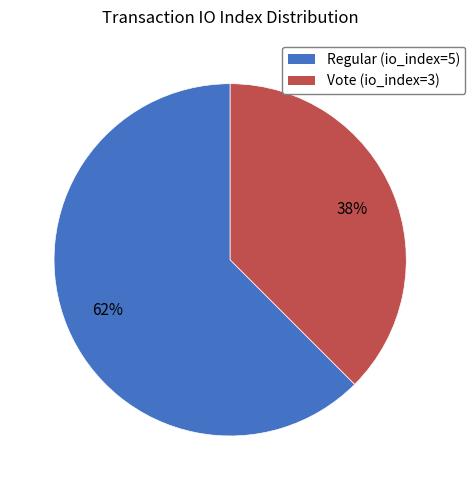

Which has a higher value, Regular (io_index=5) or Vote (io_index=3)?

Regular (io_index=5)